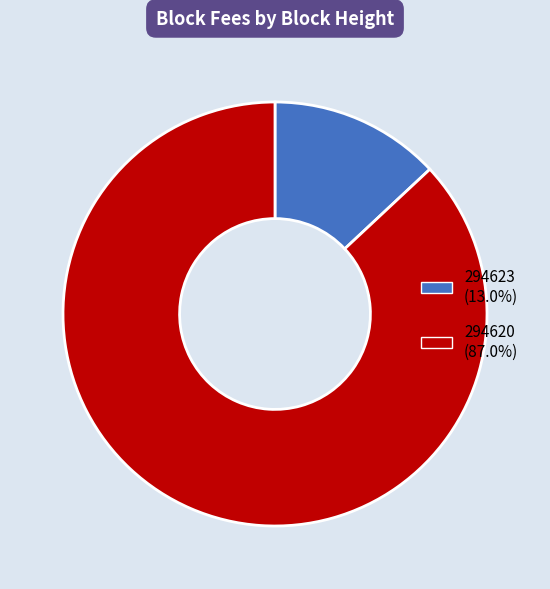

Between 294620 and 294623, which is larger?

294620